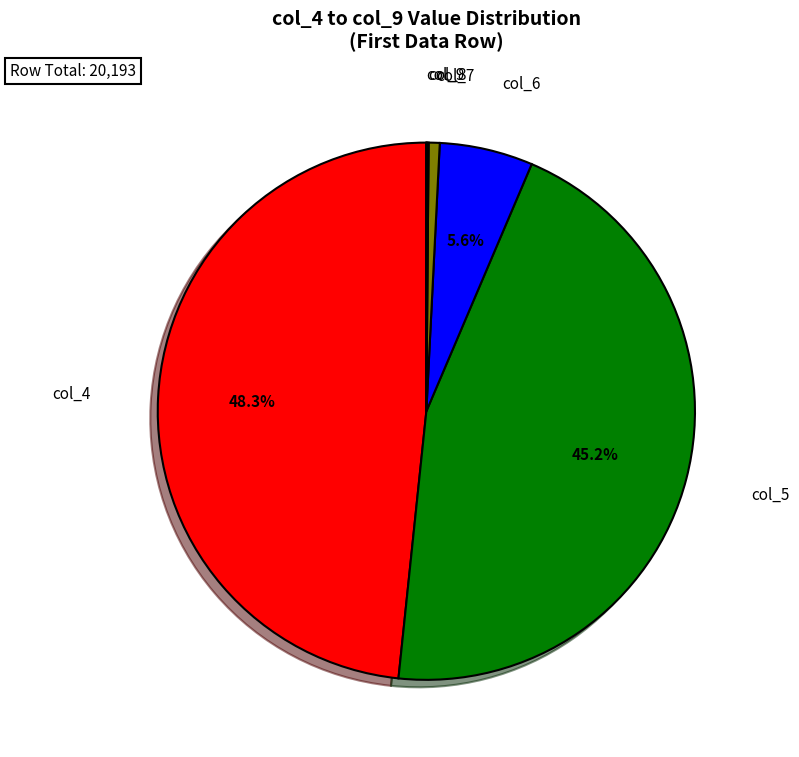

Is there any slice that represents more than half of the pie?

No